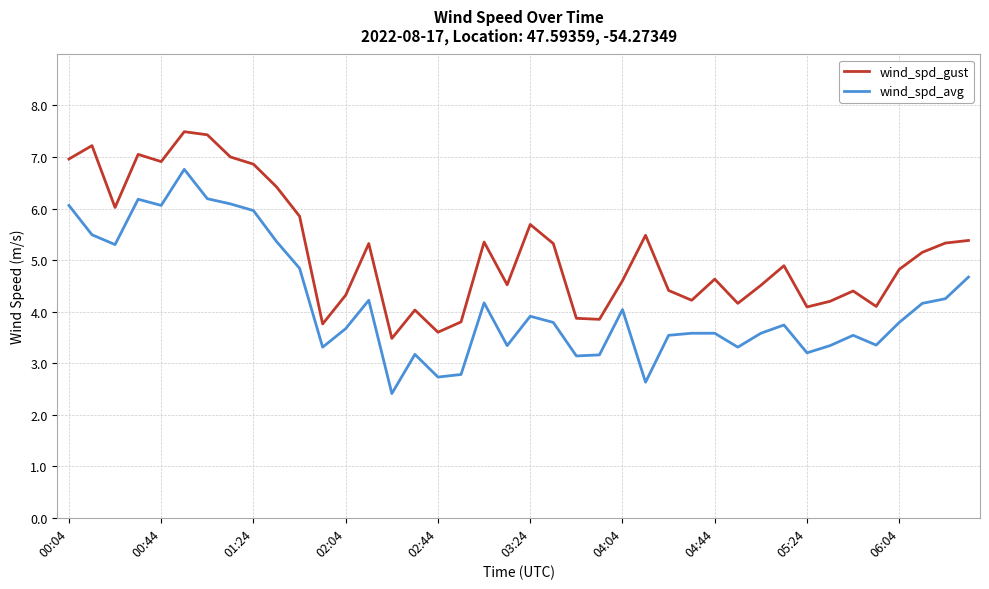

List the series in order of their overall mean, highest first.

wind_spd_gust, wind_spd_avg